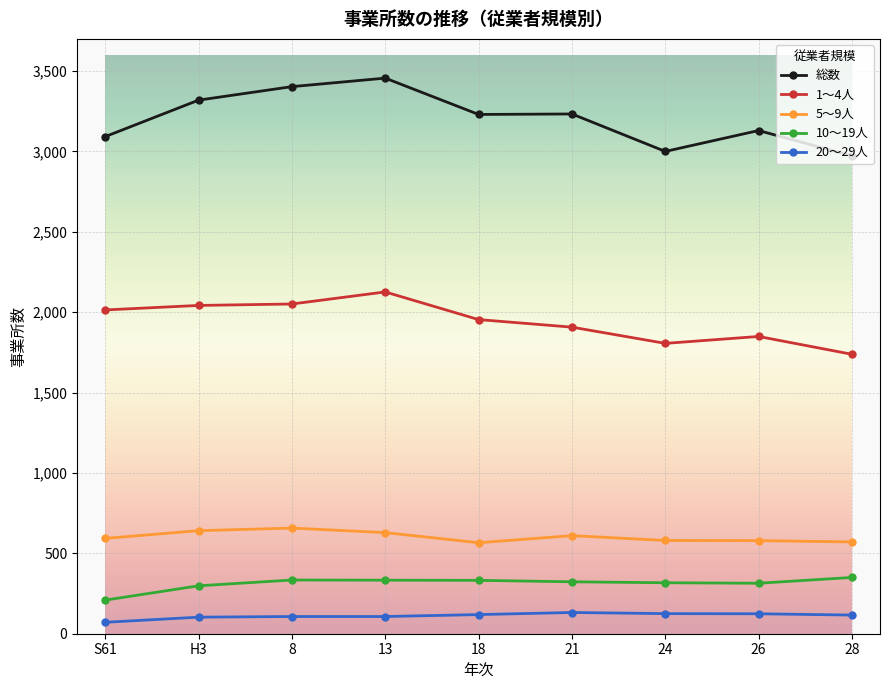

What is the label of the 5th point from the right?

18